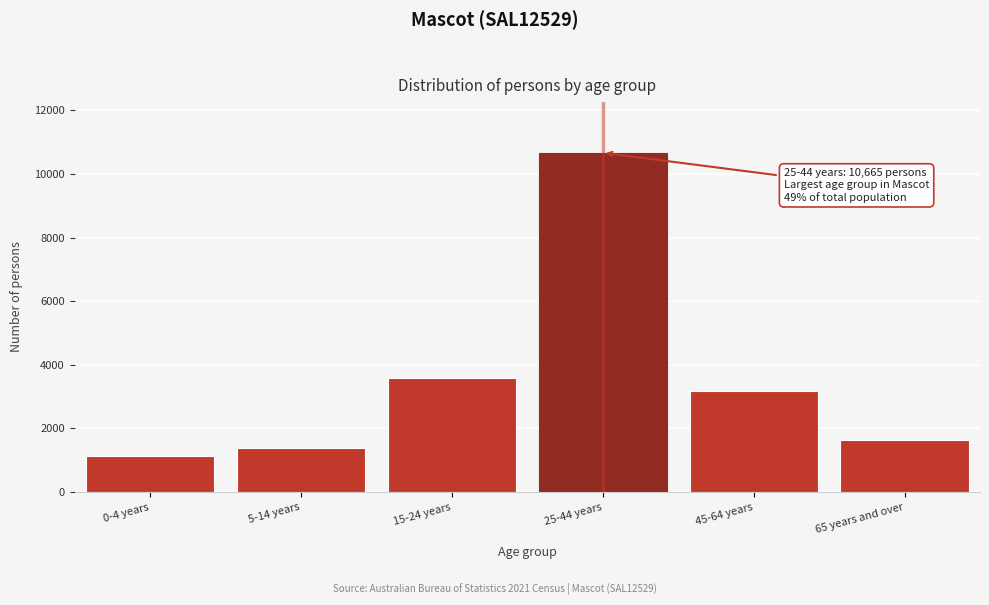

Reading left to right, transcribe all the data shown in this chart.

0-4 years=1138	5-14 years=1393	15-24 years=3579	25-44 years=10665	45-64 years=3186	65 years and over=1635